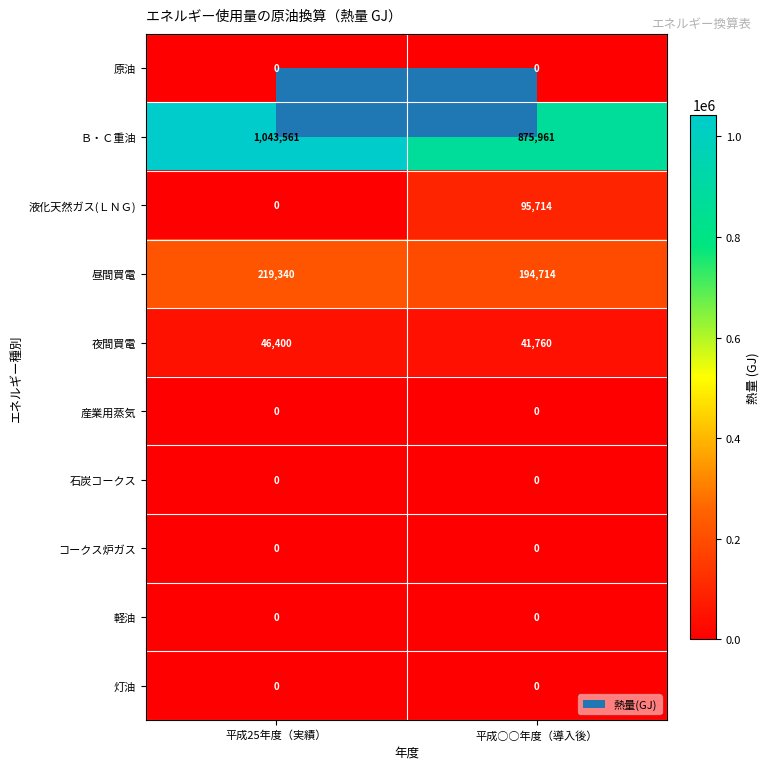

Which series has the largest total across all categories?

Ｂ・Ｃ重油